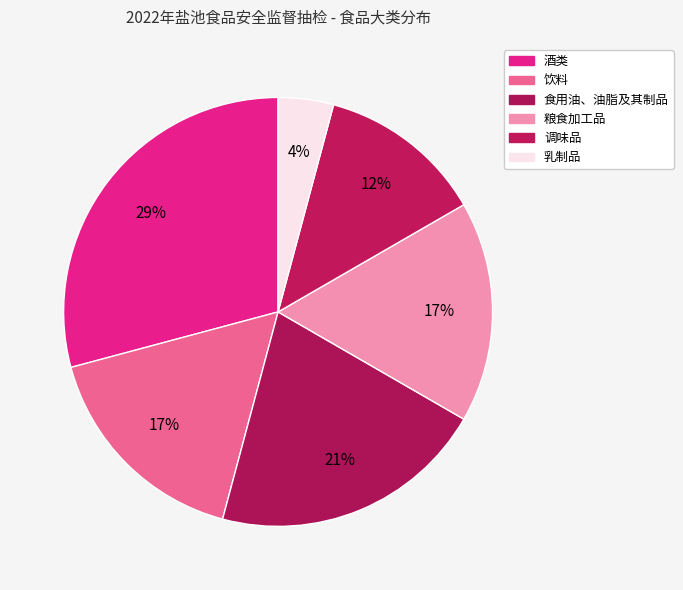

How many segments does this pie chart have?

6